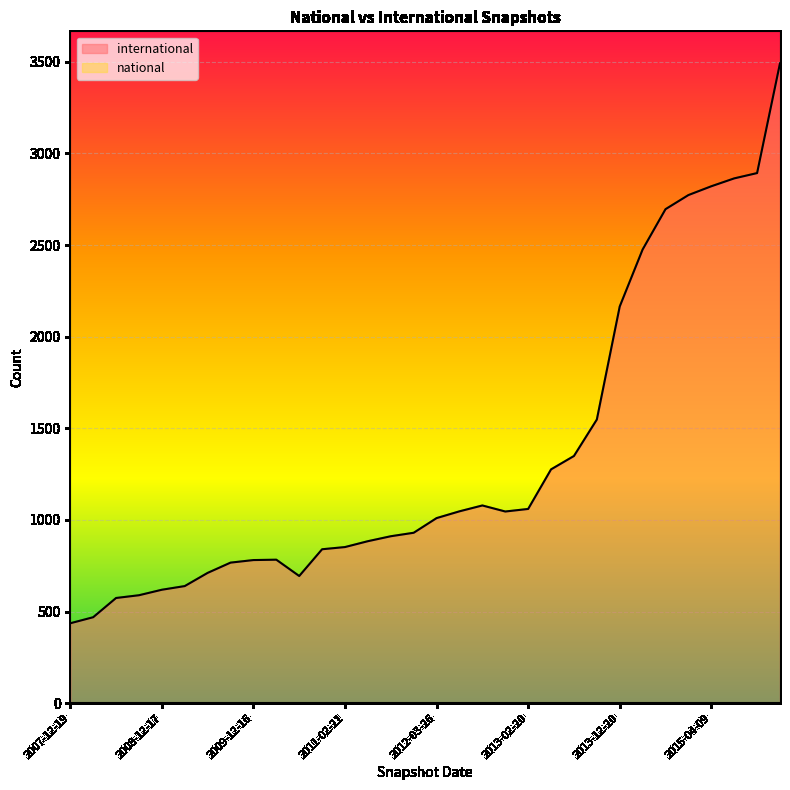

Does the chart display data point markers on the line(s)?

No